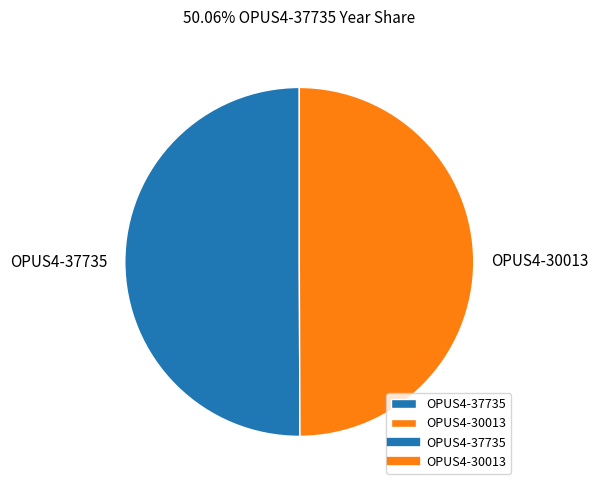

Do OPUS4-37735 and OPUS4-30013 together represent more than half of the pie?

Yes